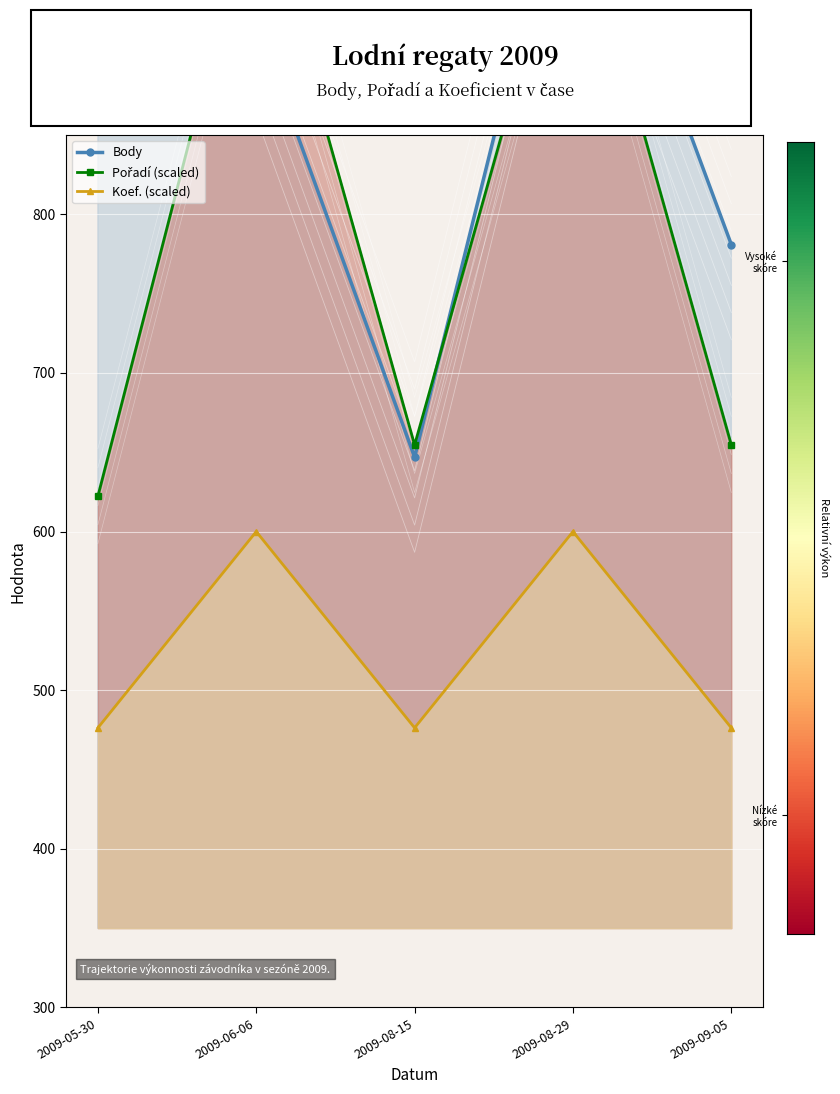

Reading left to right, transcribe all the data shown in this chart.

Body: 969.6	921.4	646.9	1050.0	780.9
Pořadí (scaled): 622.3	1010.0	654.6	1010.0	654.6
Koef. (scaled): 476.3	600.0	476.3	600.0	476.3